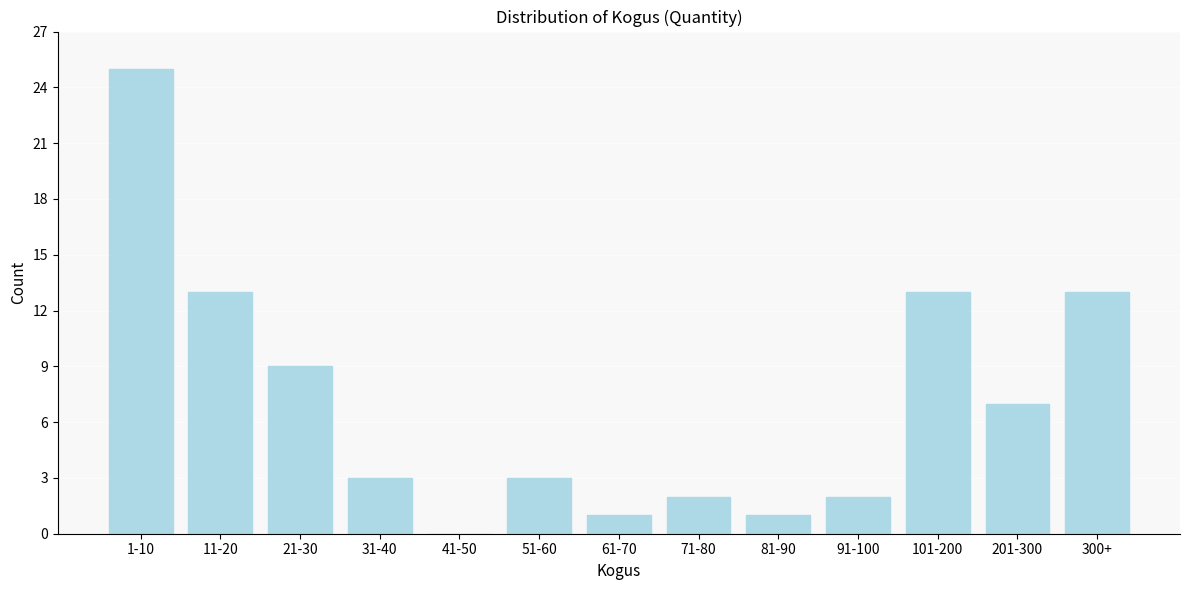

Reading left to right, transcribe all the data shown in this chart.

1-10=25	11-20=13	21-30=9	31-40=3	41-50=0	51-60=3	61-70=1	71-80=2	81-90=1	91-100=2	101-200=13	201-300=7	300+=13